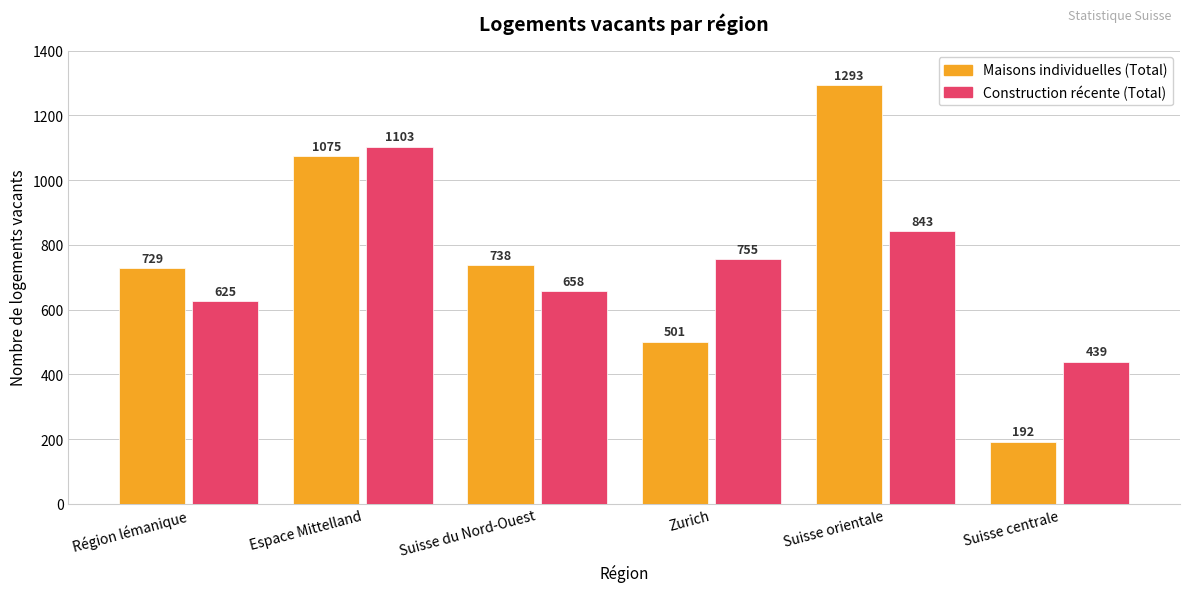

Is the value of Construction récente (Total) at Région lémanique greater than the value of Maisons individuelles (Total) at Suisse du Nord-Ouest?

No